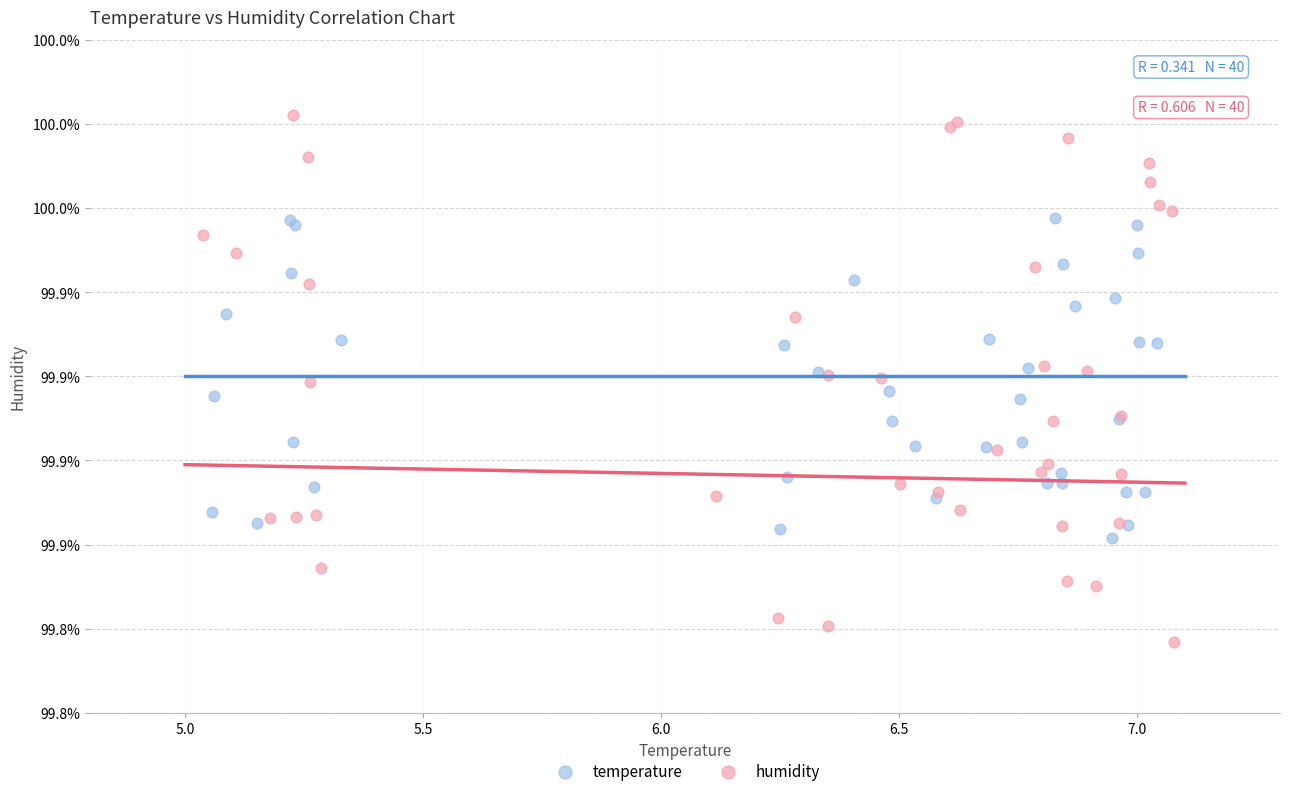

What are all the series names shown in the legend?

temperature, humidity